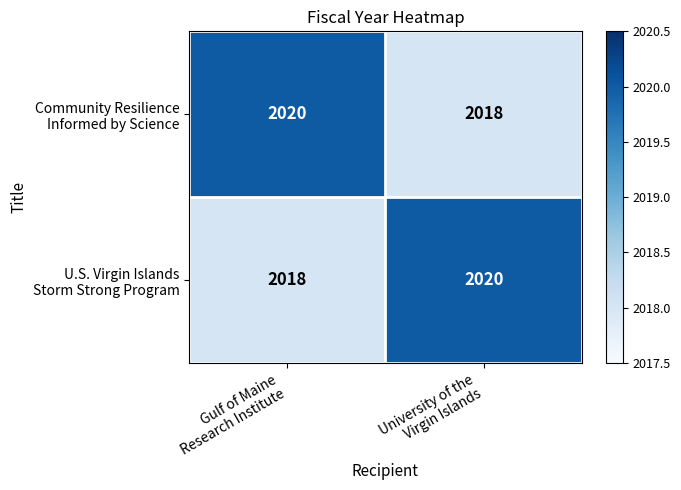

What is the greatest value displayed?

2020